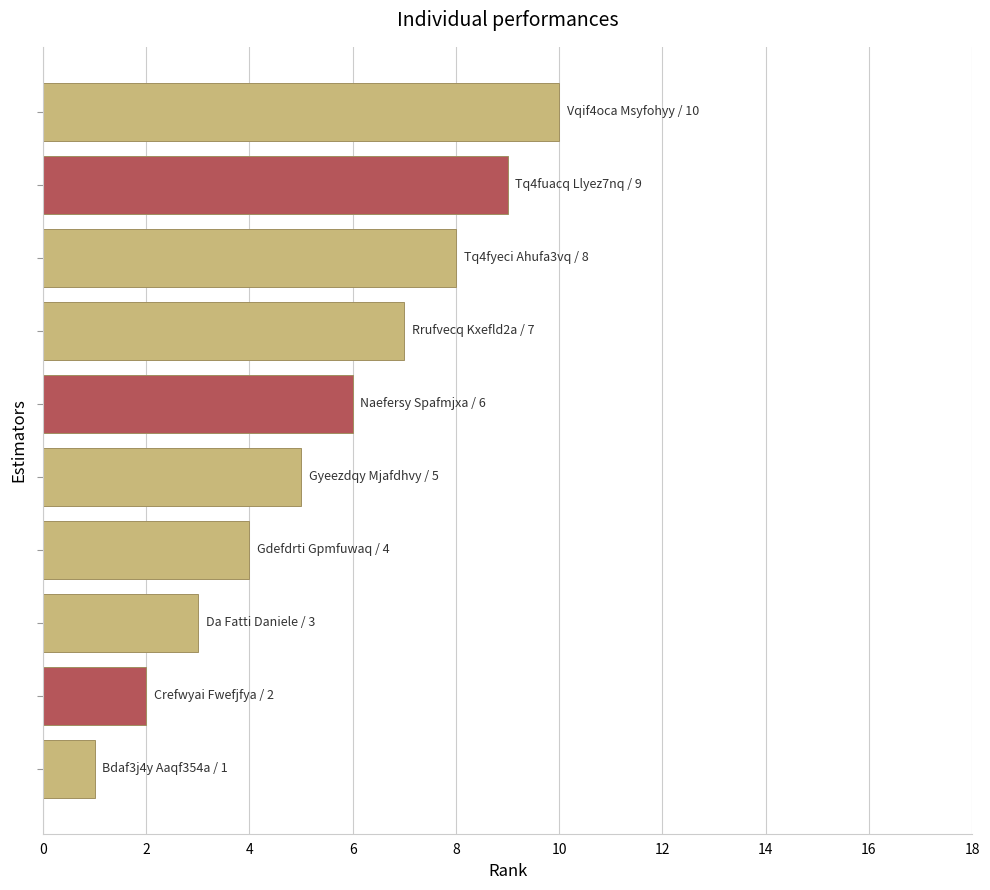

What is the difference between the maximum and minimum values?

9